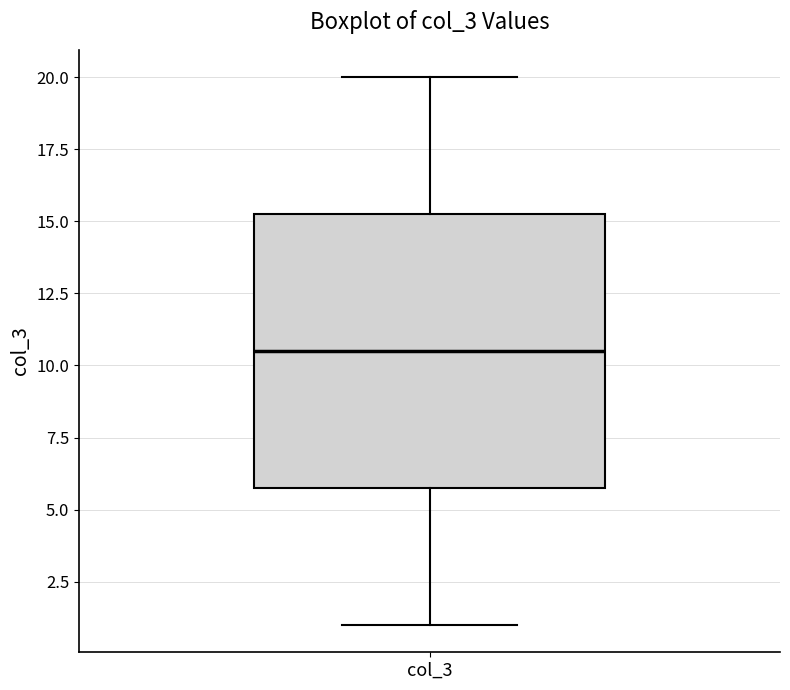

Read this box plot against the y-axis: the position of the median line, the range covered by the box, and the ends of both whiskers. The values are not printed on the chart, so give them approximately, as read against the axis.

median 10.5, box 6.0 to 15.5, whiskers 1.0 to 20.0